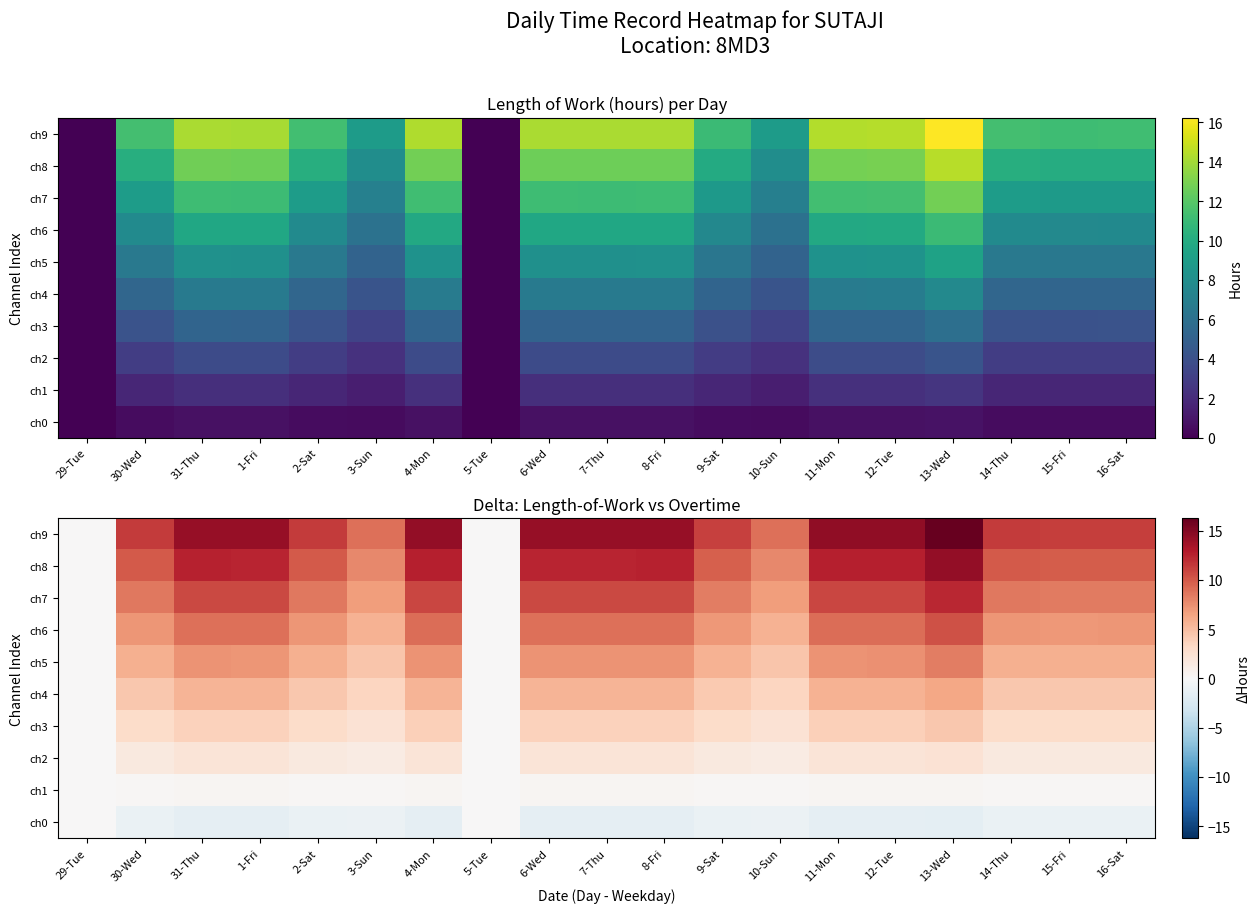

At which label does ch8 first exceed 9?

30-Wed